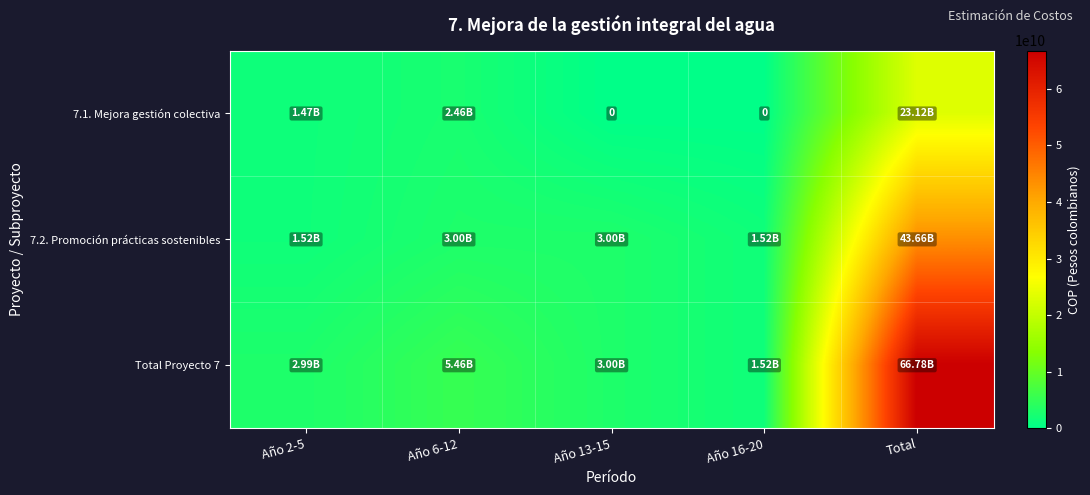

What is the average value of the 7.2. Promoción prácticas sostenibles series?

10539534092.8